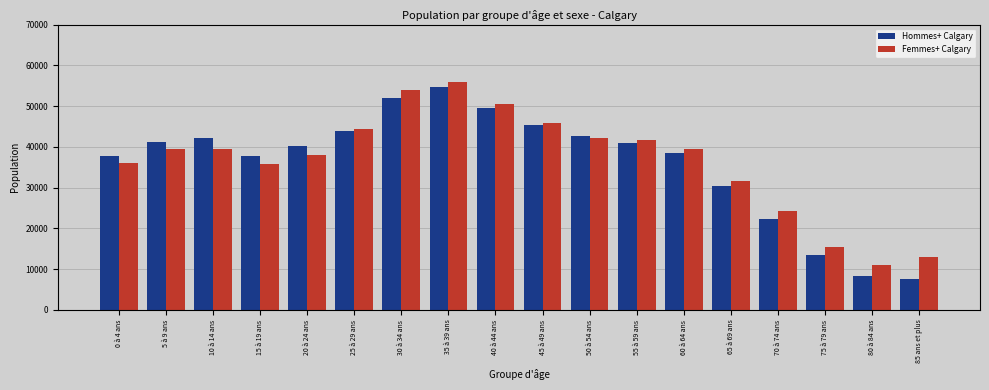

True or false: Femmes+ Calgary has a value of 42175 at 50 à 54 ans.

True